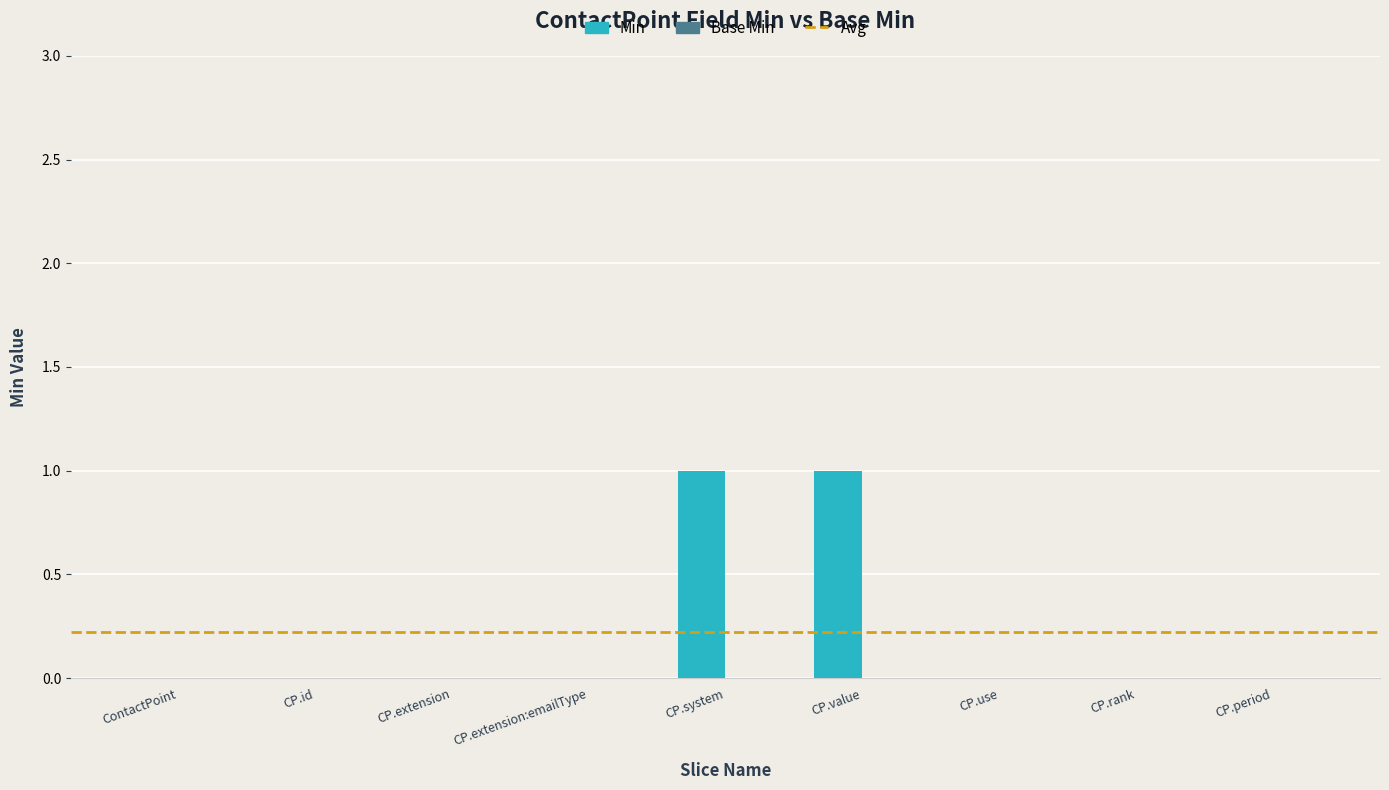

Reading left to right, list all the values displayed in this chart.

0	0	0	0	1	1	0	0	0